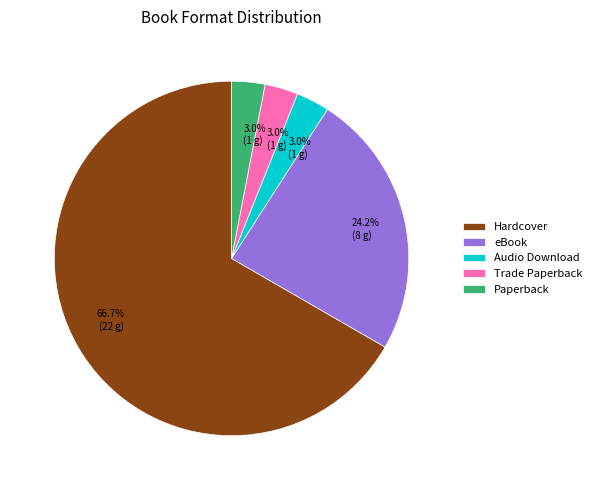

How many segments does this pie chart have?

5